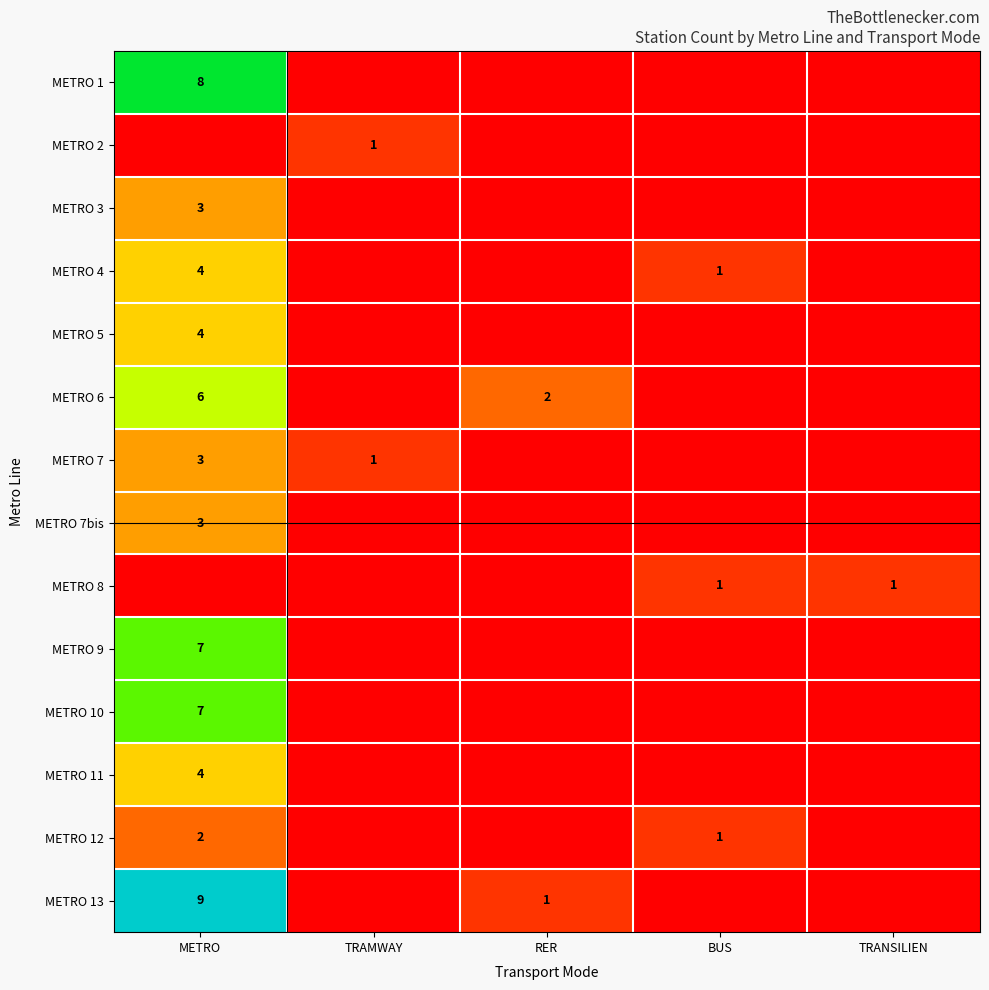

True or false: METRO 8 has a value of 1 at BUS.

True